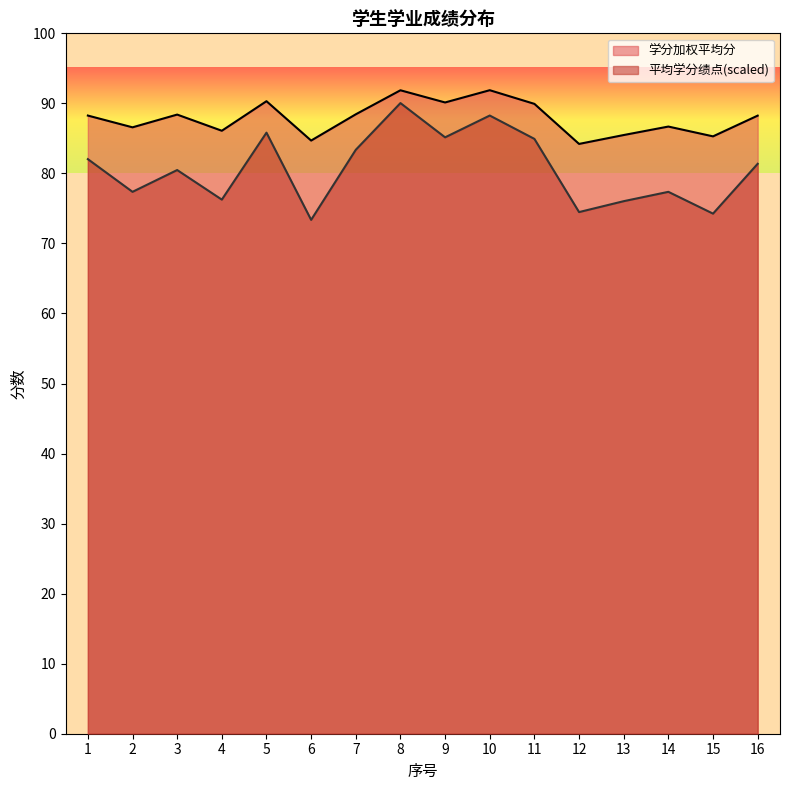

Reading left to right, what are all the values shown in this chart?

学分加权平均分: 88.3	86.6	88.4	86.1	90.3	84.7	88.4	91.9	90.1	91.9	89.9	84.2	85.5	86.7	85.3	88.2
平均学分绩点: 82.0	77.4	80.5	76.3	85.8	73.4	83.4	90.0	85.2	88.3	84.9	74.5	76.0	77.4	74.3	81.4